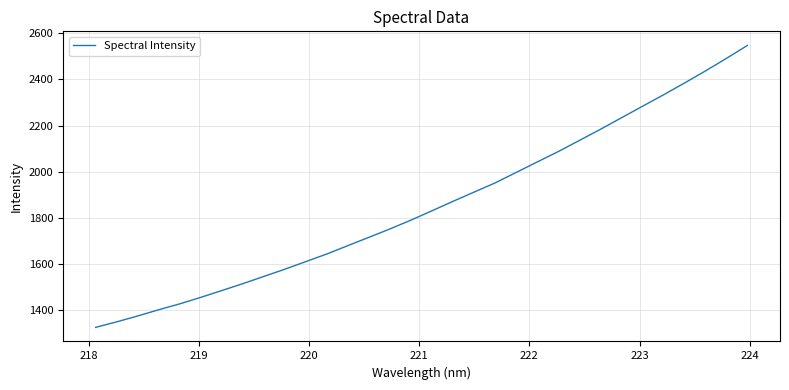

What is the difference between the maximum and minimum values?

1219.4